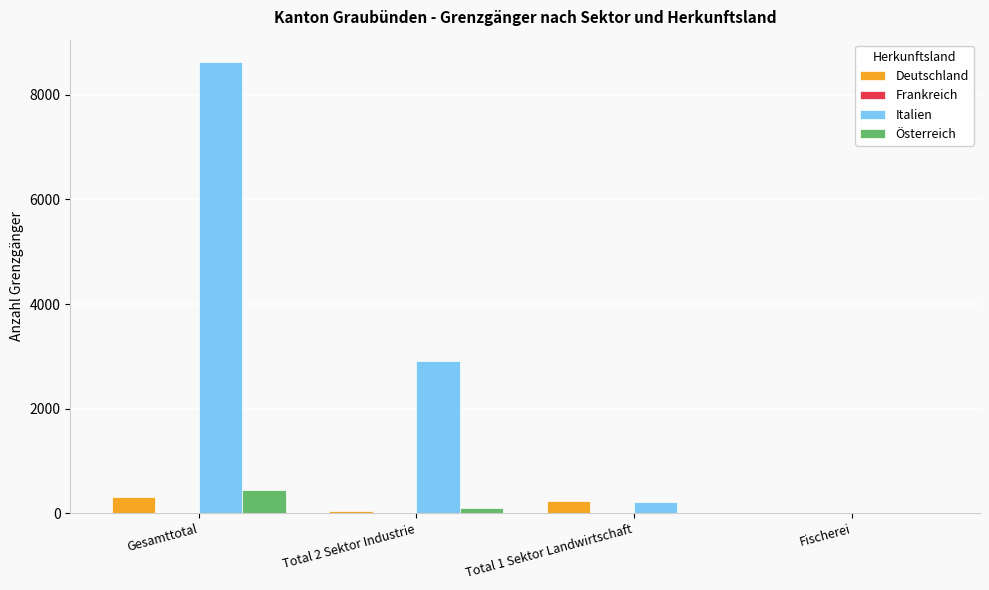

What is the spread (max minus min) of values at Total 1 Sektor Landwirtschaft?

226